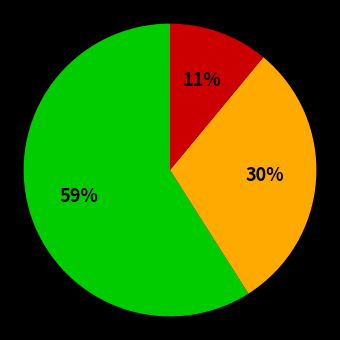

Does any single category account for the majority?

Yes